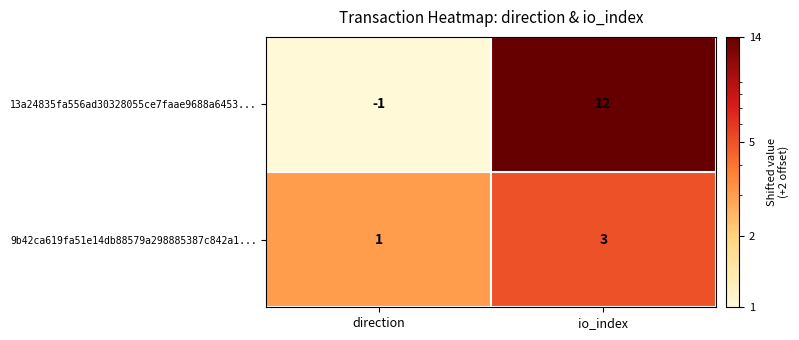

List the series in order of their overall mean, lowest first.

9b42ca619fa51e14db88579a298885387c842a1..., 13a24835fa556ad30328055ce7faae9688a6453...